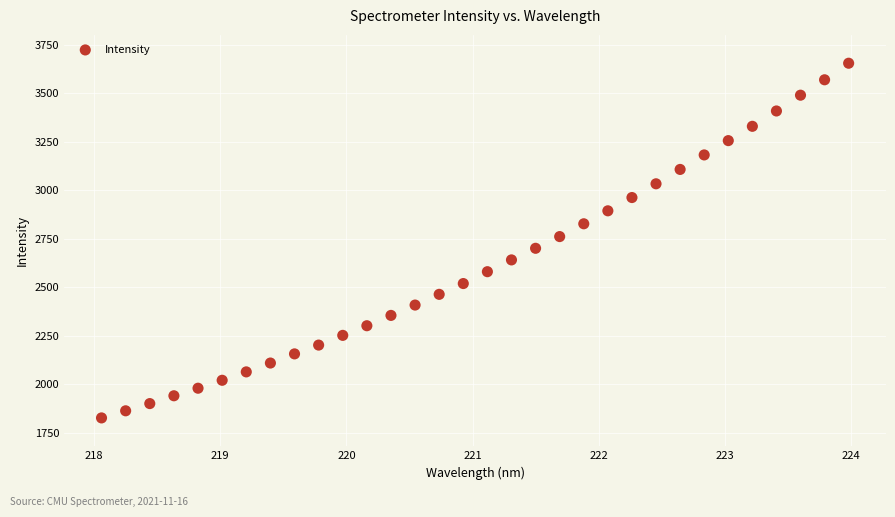

What is the range of X values (max minus min)?

5.9